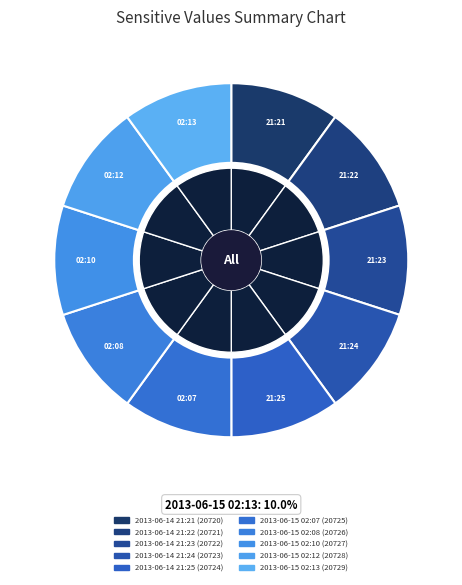

Combined, do 2013-06-15 02:10 and 2013-06-14 21:25 account for over 50%?

No